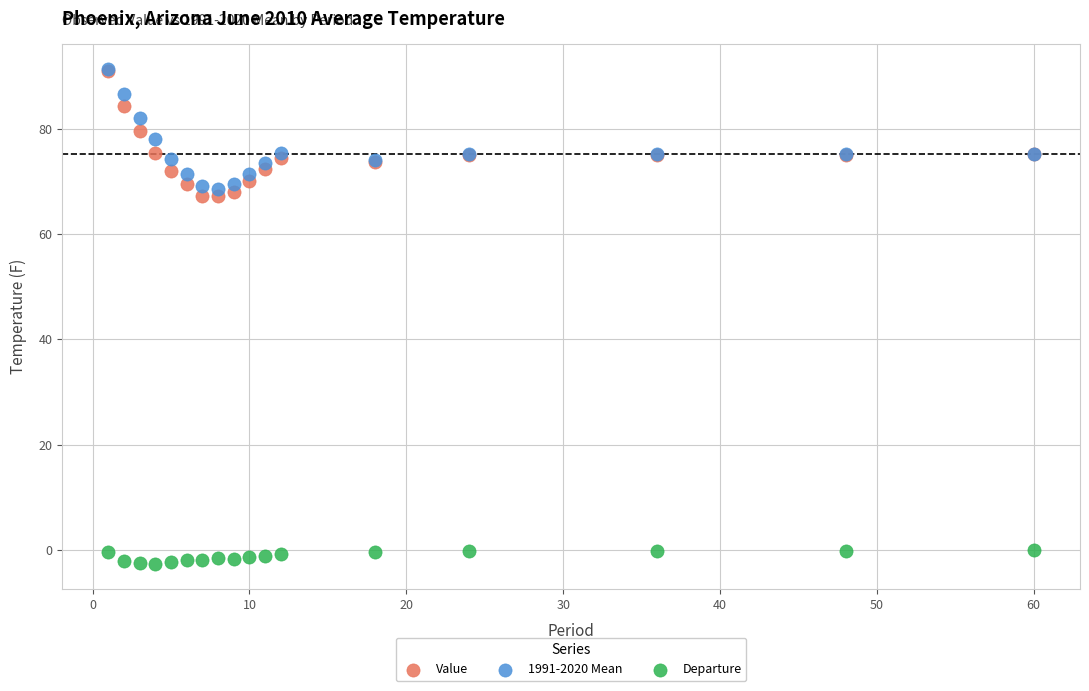

What are all the series names shown in the legend?

Value, 1991-2020 Mean, Departure